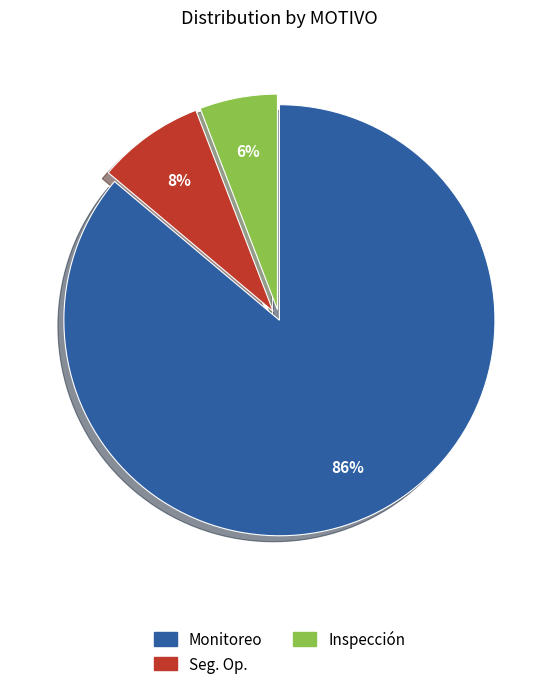

What percentage is the Monitoreo slice, to the nearest percent?

86%